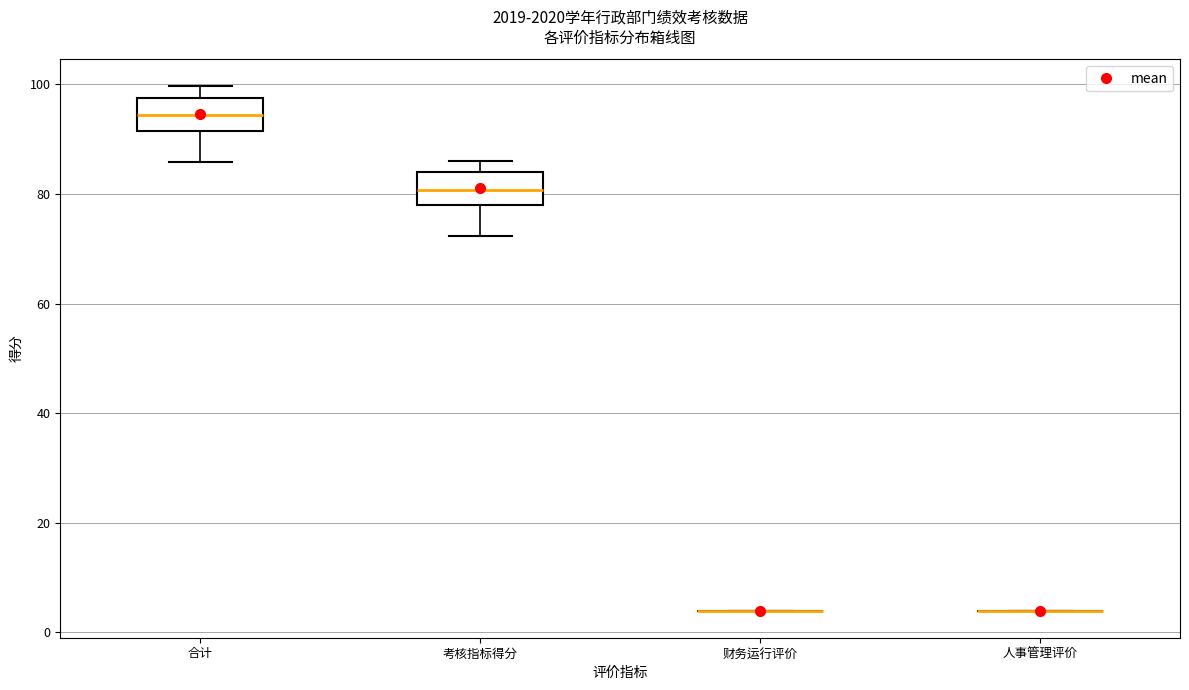

Reading left to right, read every box against the y-axis: the position of its median line, the range the box covers, and the ends of its whiskers. The values are not printed on the chart, so give them approximately, as read against the axis.

合计: median 94, box 92 to 98, whiskers 86 to 100
考核指标得分: median 80, box 78 to 84, whiskers 72 to 86
财务运行评价: box collapsed to a line at 4, whiskers 4 to 4
人事管理评价: box collapsed to a line at 4, whiskers 4 to 4